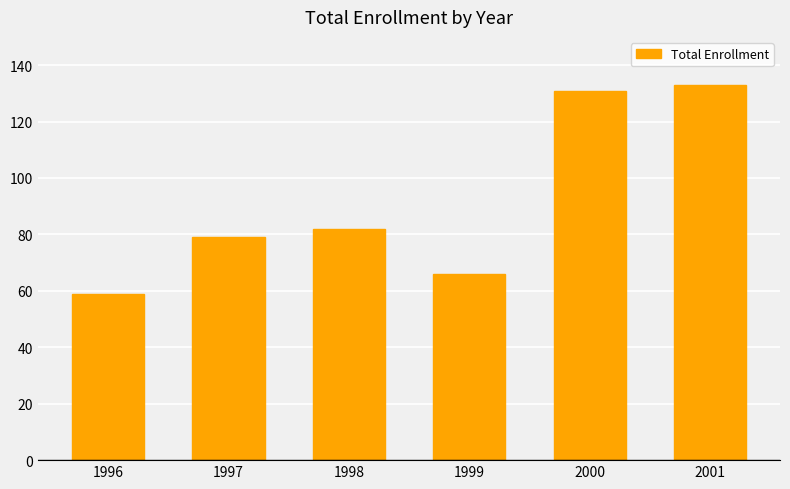

What is the value of the 1st bar from the left?

59